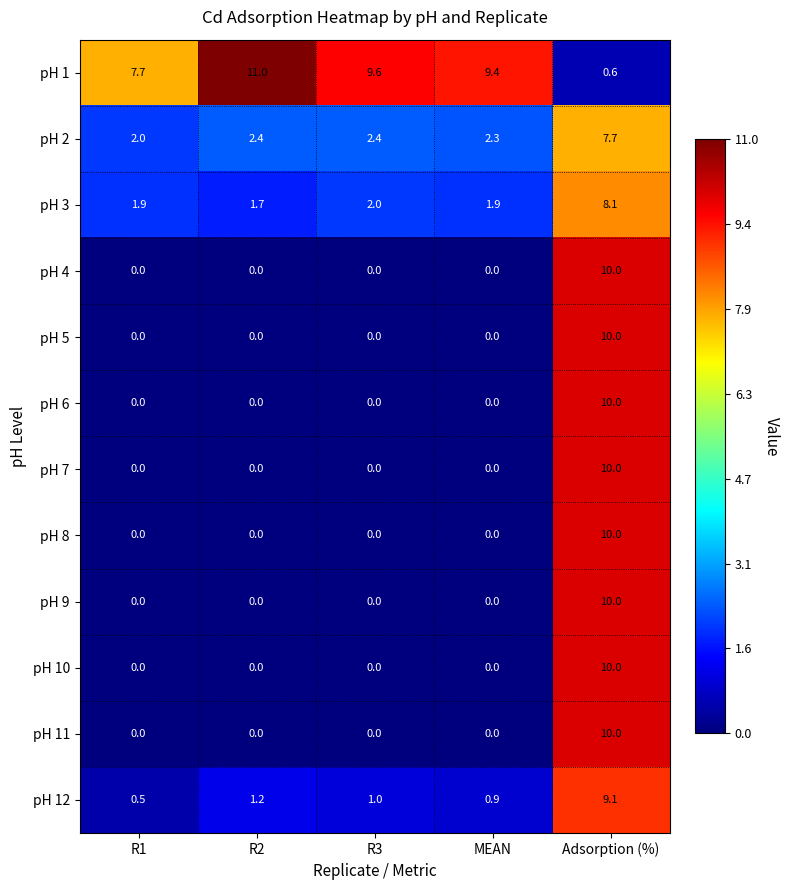

How many distinct data groups are displayed?

12